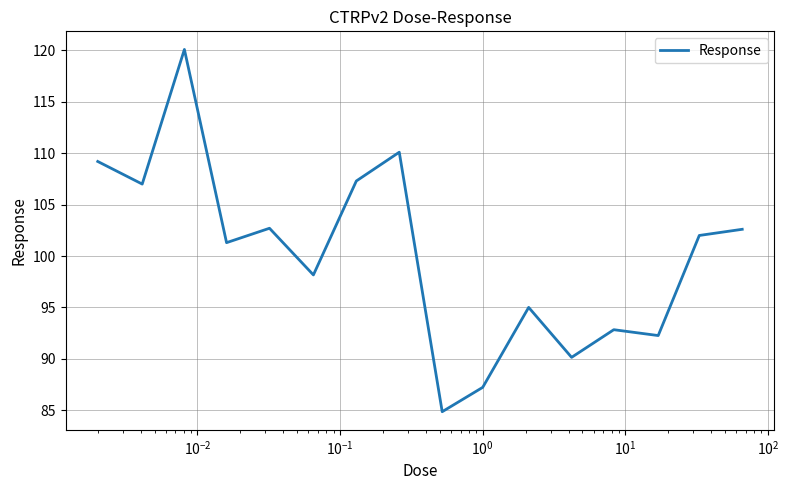

What is the greatest value displayed?

120.1